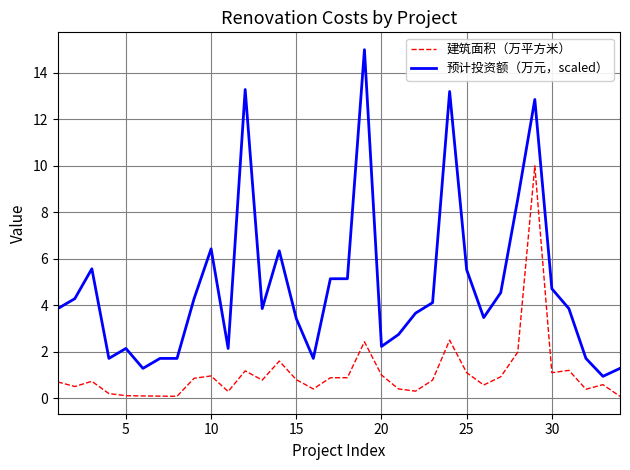

What is the lowest value of the 预计投资额（万元，scaled） series?

0.9